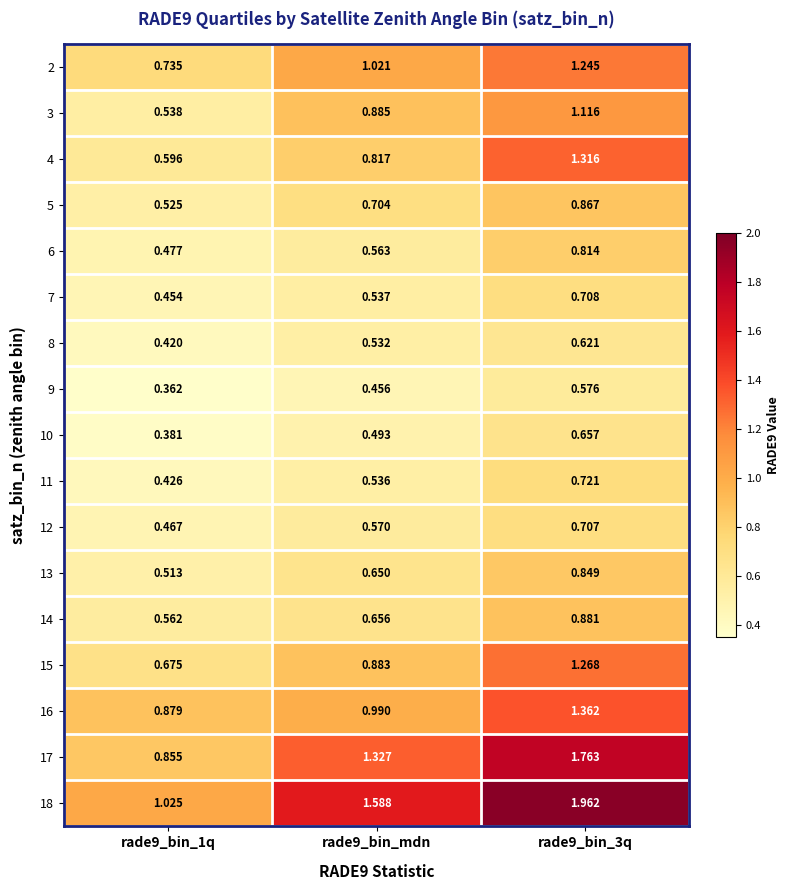

How many data points does each series have?

3